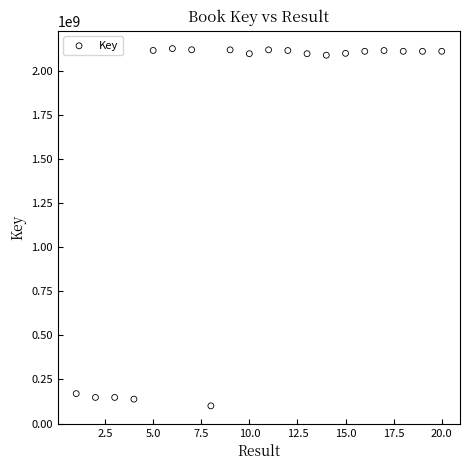

What is the range of X values (max minus min)?

19